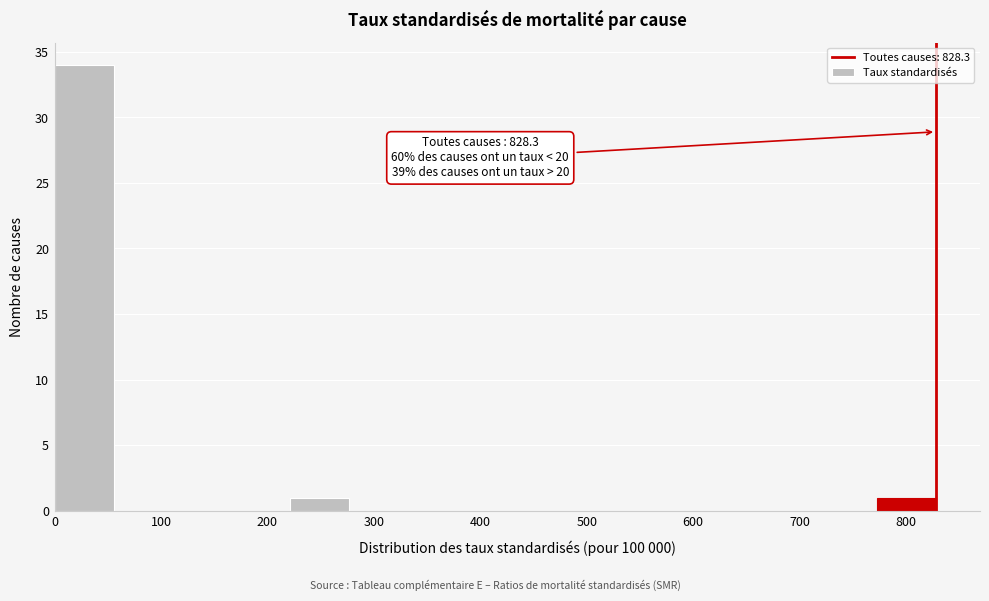

Over which range of the x-axis is the bar tallest?

0 to 60